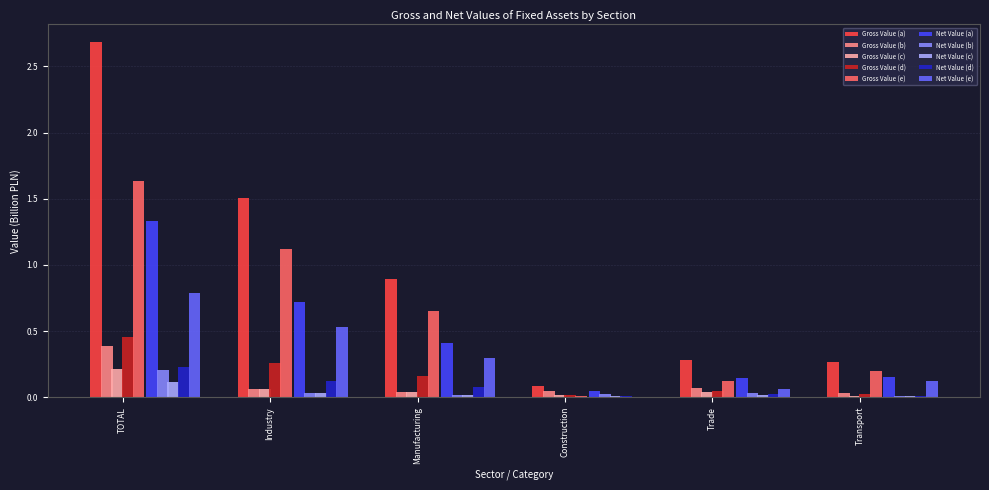

What is the total value across all series at TOTAL?

8.0